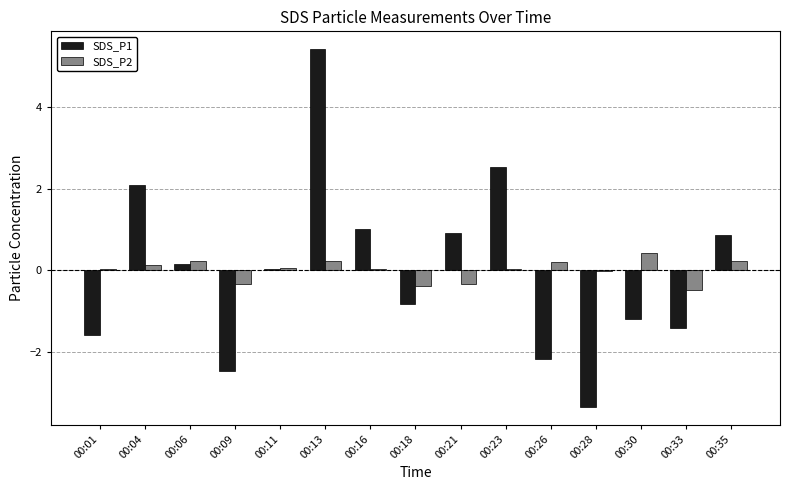

What is the maximum value shown in the chart?

5.4